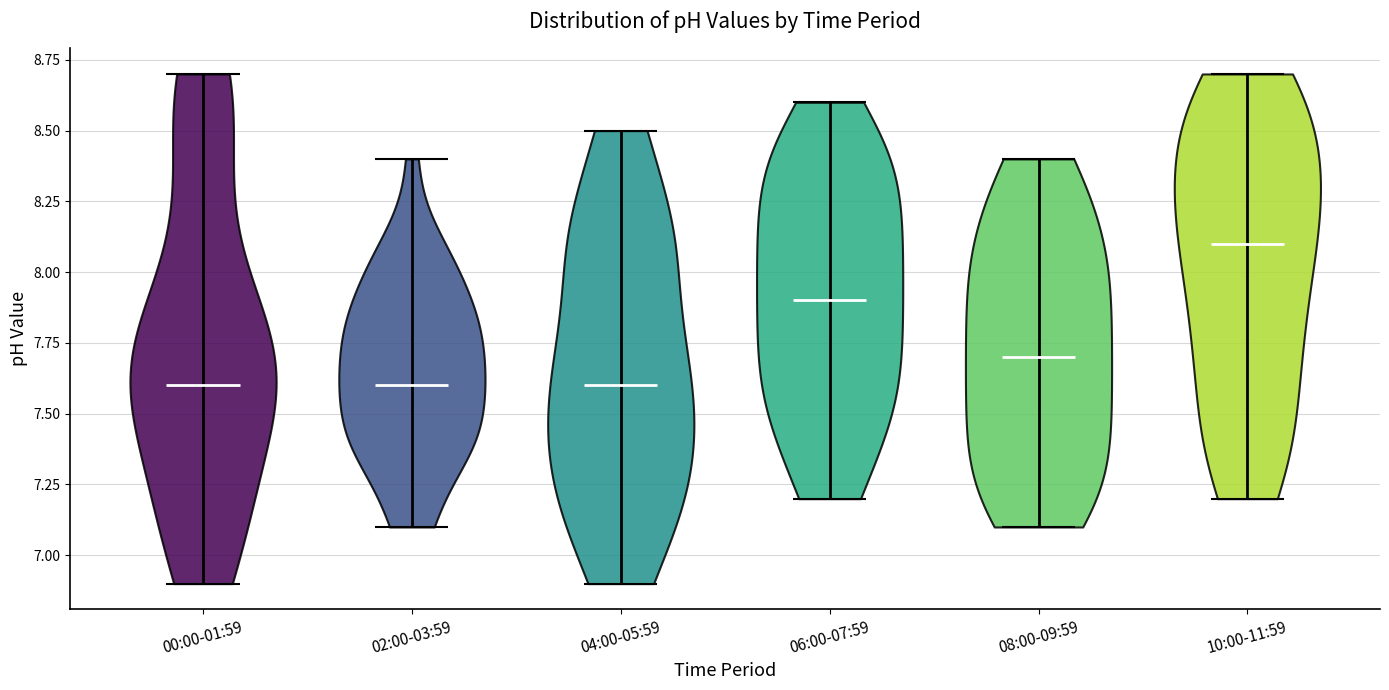

Reading left to right, read every violin against the y-axis: where its median line is, and the lowest and highest points it reaches. The values are not printed on the chart, so give them approximately, as read against the axis.

00:00-01:59: median line 7.6, lowest point 6.9, highest point 8.7
02:00-03:59: median line 7.6, lowest point 7.1, highest point 8.4
04:00-05:59: median line 7.6, lowest point 6.9, highest point 8.5
06:00-07:59: median line 7.9, lowest point 7.2, highest point 8.6
08:00-09:59: median line 7.7, lowest point 7.1, highest point 8.4
10:00-11:59: median line 8.1, lowest point 7.2, highest point 8.7